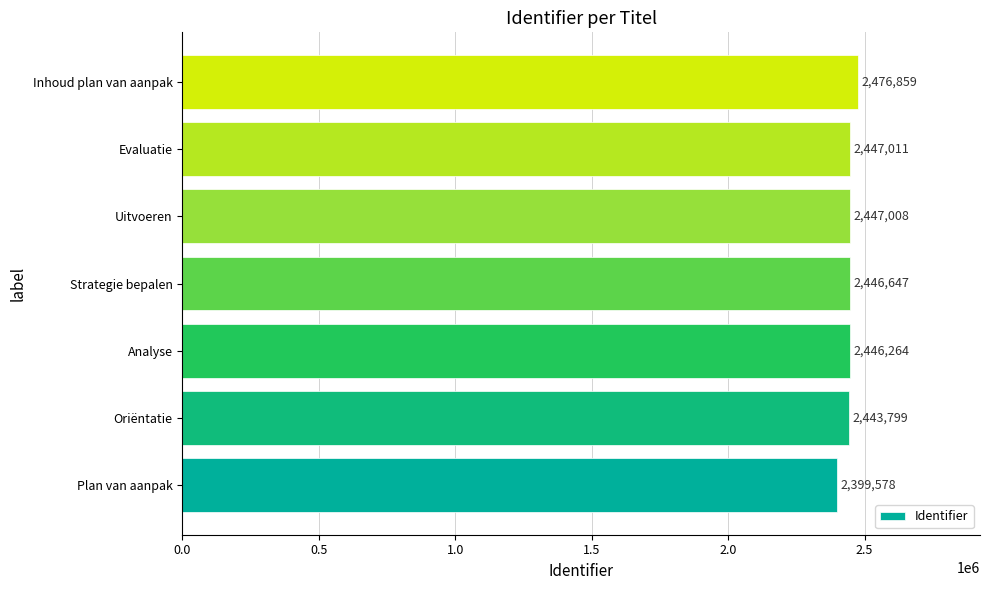

What is the difference between the maximum and minimum values?

77281